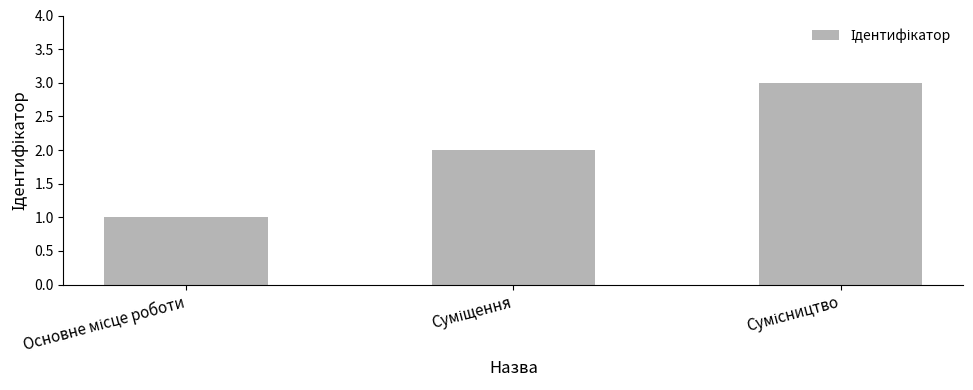

What is the minimum value shown in the chart?

1